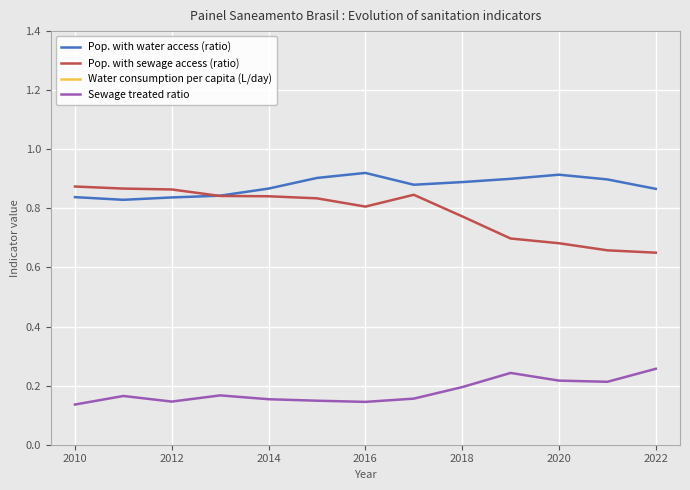

True or false: Sewage treated ratio and Pop. with sewage access (ratio) cross at least once.

False